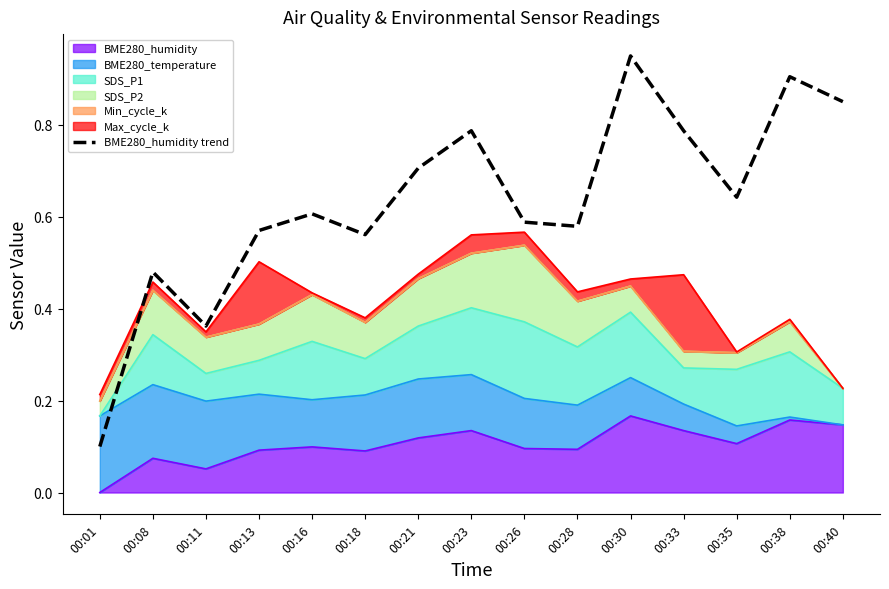

How many interior local valleys (lower than both neighbors) does the data have?

4